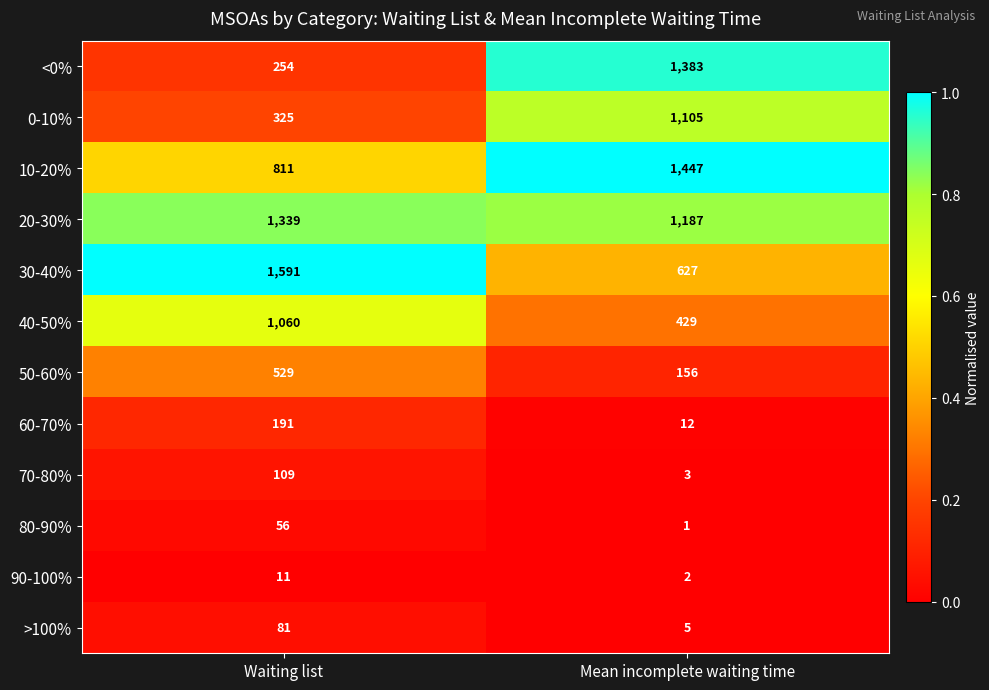

Count the number of categories in the chart.

2